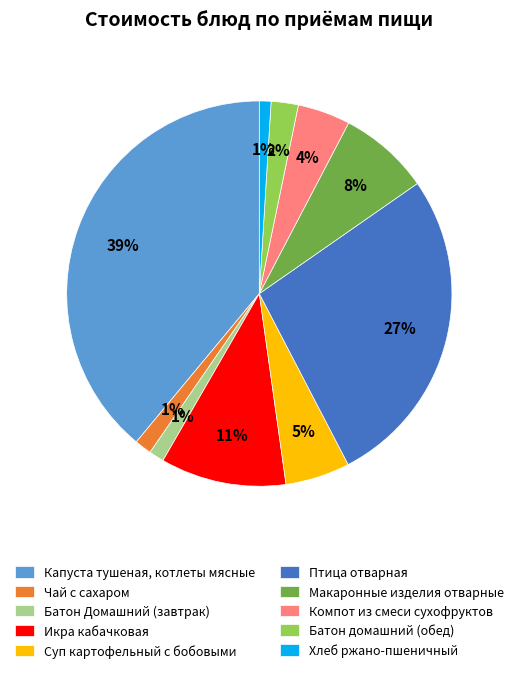

What is the largest slice in the pie chart?

Капуста тушеная, котлеты мясные